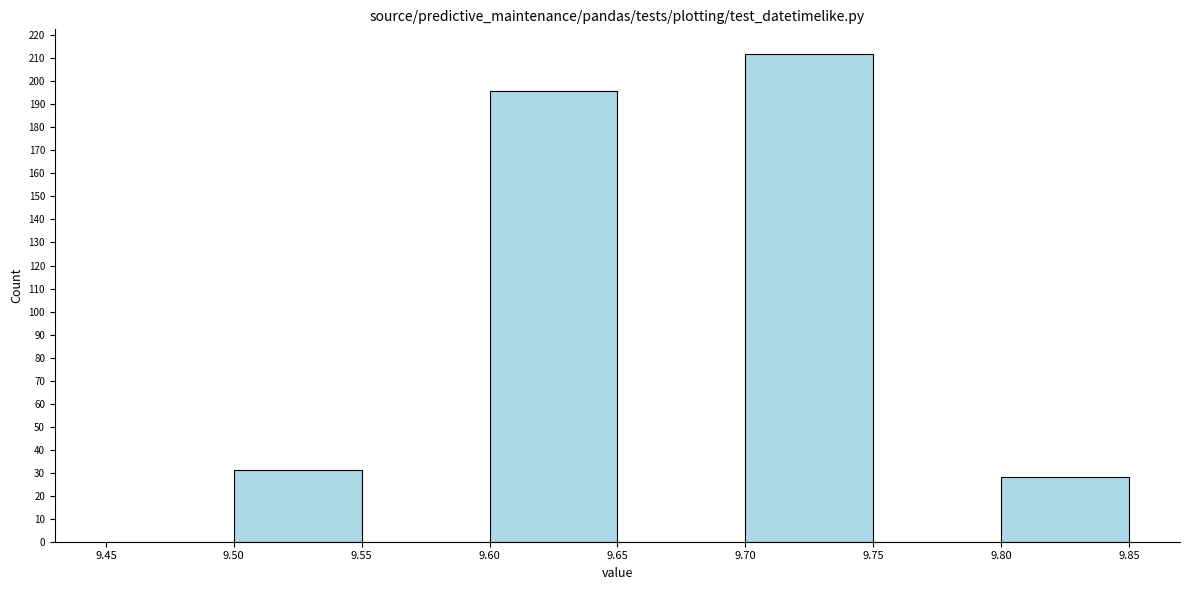

What is the height of the bar covering 9.60 to 9.65 on the x-axis? The values are not printed on the chart, so give them approximately, as read against the axis.

196